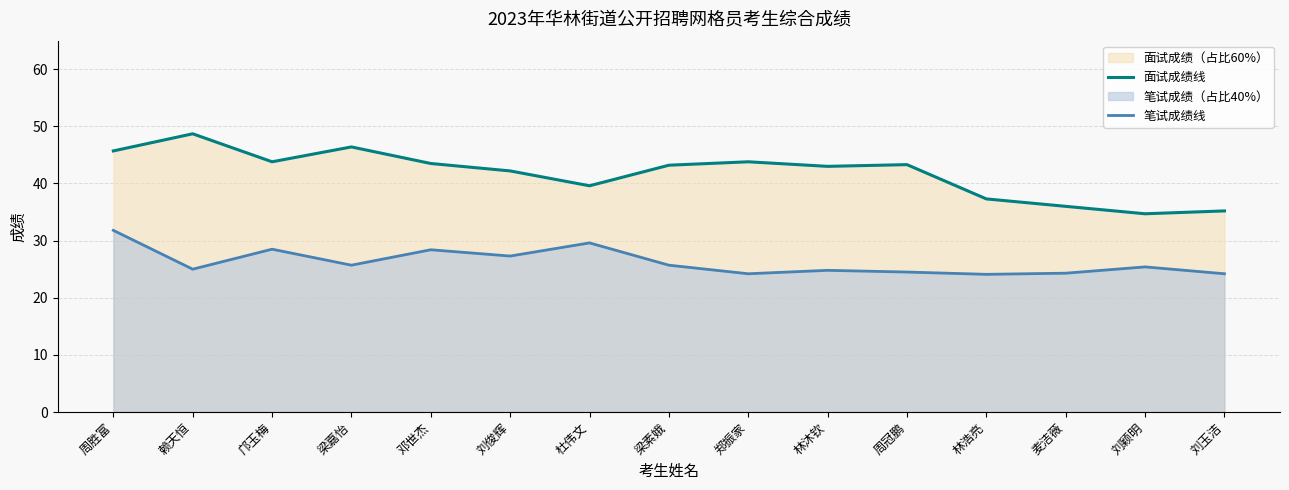

Read the 面试成绩线 value at 郑振家.

43.8